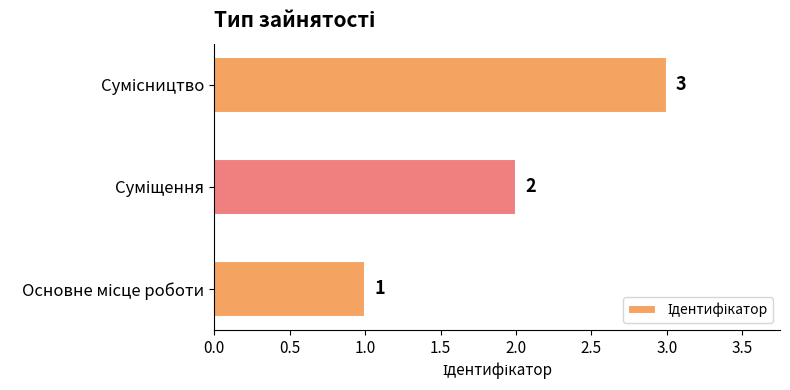

What is the maximum value shown in the chart?

3